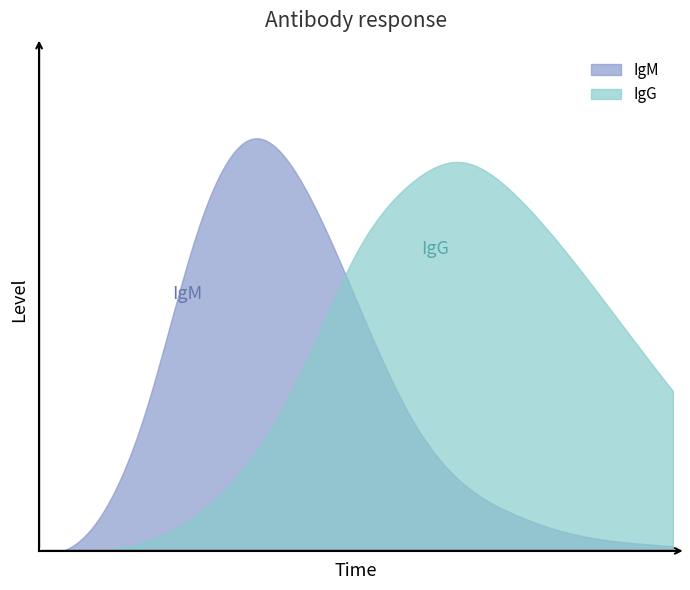

Count the number of categories in the chart.

13